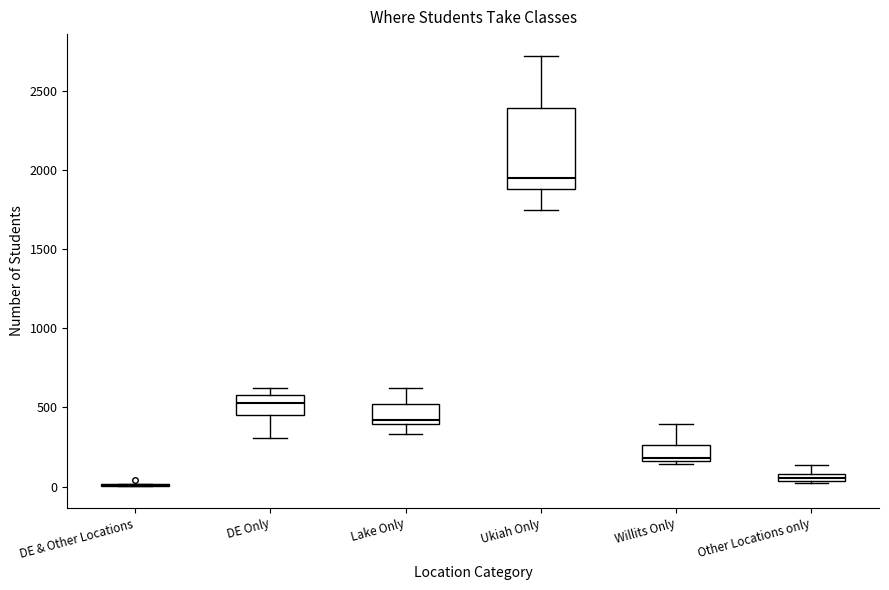

Which box is the tallest, from its lower edge to its upper edge?

Ukiah Only